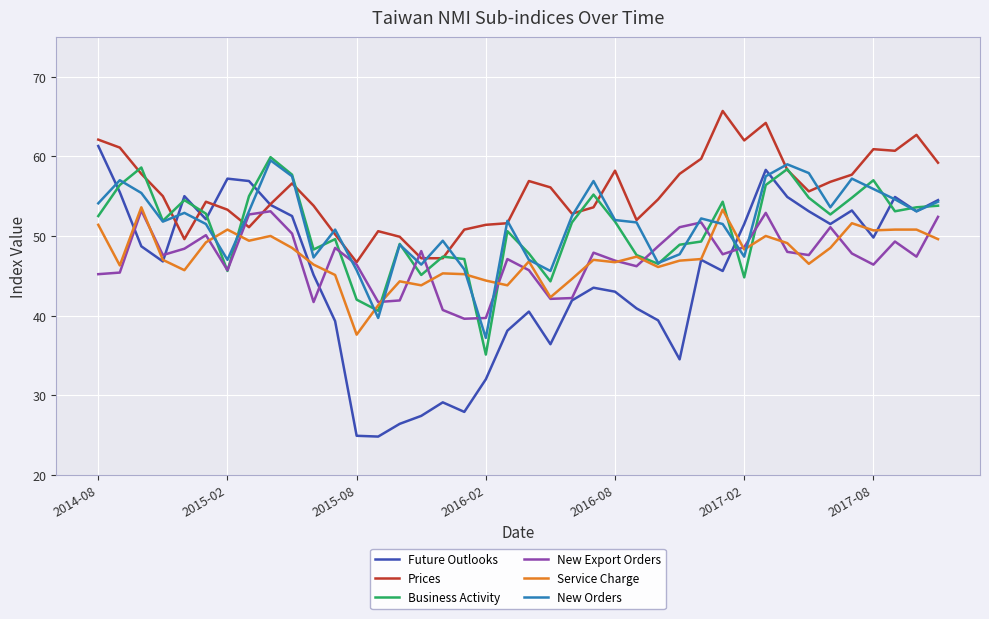

Which series has the largest total across all categories?

Prices